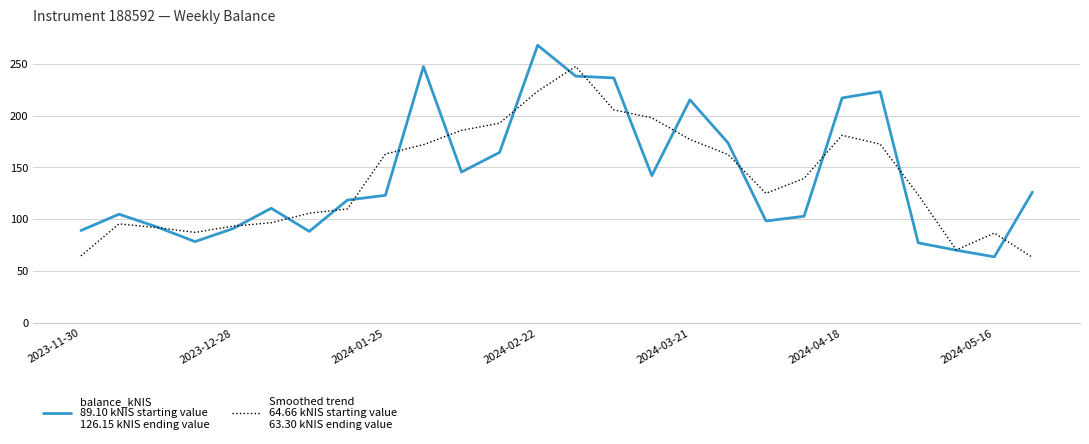

How many distinct data groups are displayed?

2